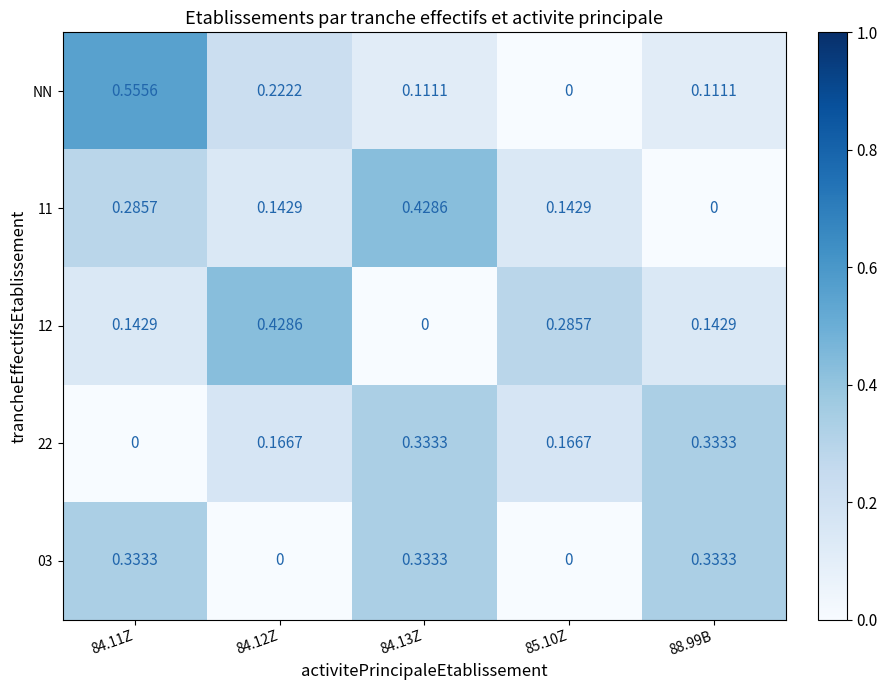

At how many categories does at least one series exceed 0?

5